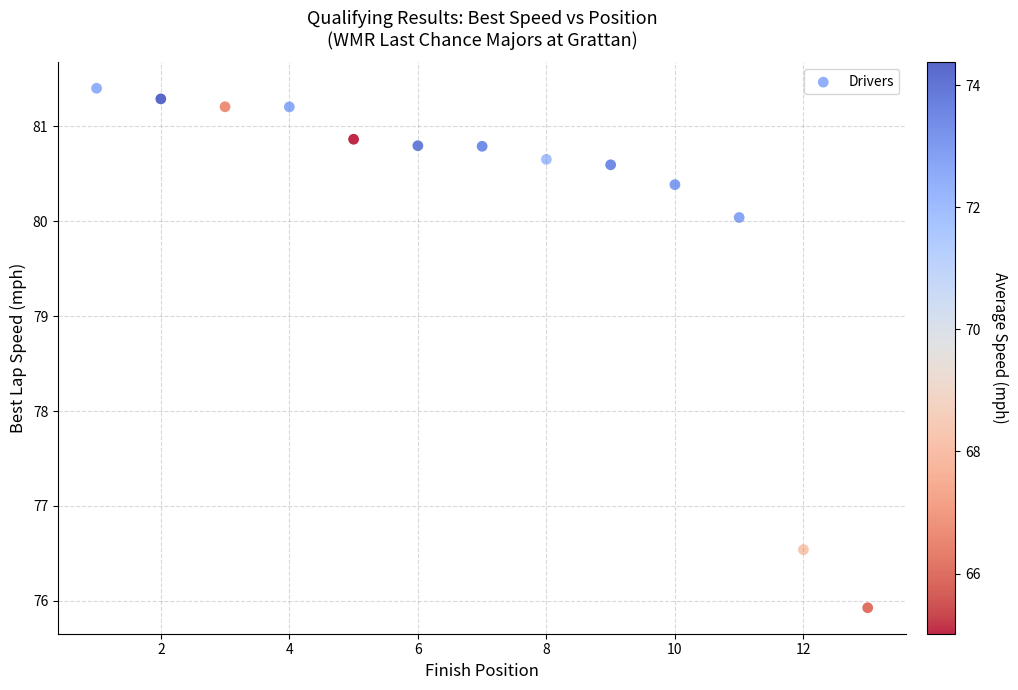

What is the range of X values (max minus min)?

12.0